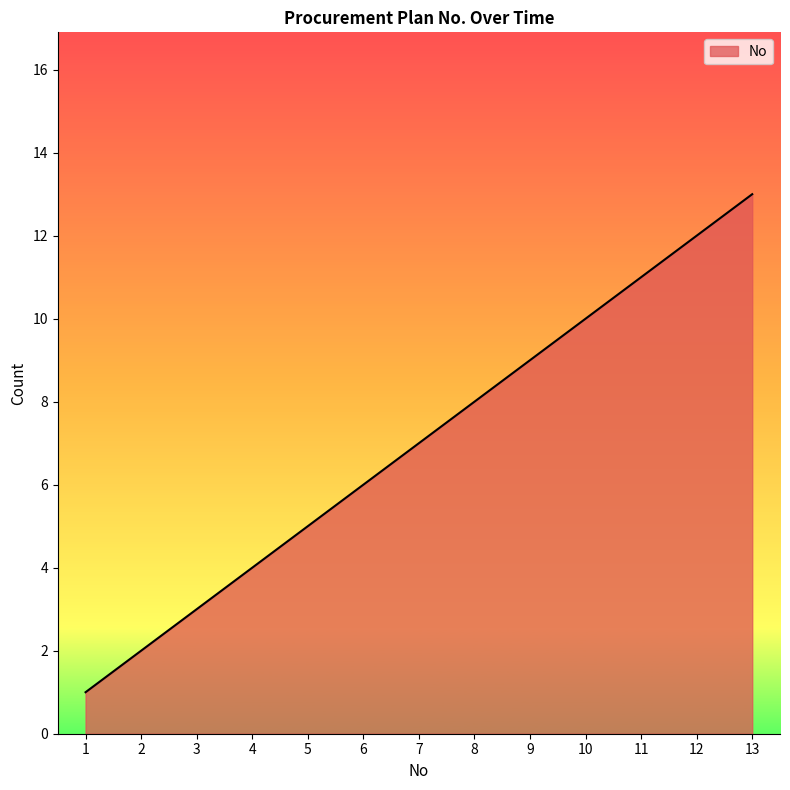

What is the difference between the maximum and minimum values?

12